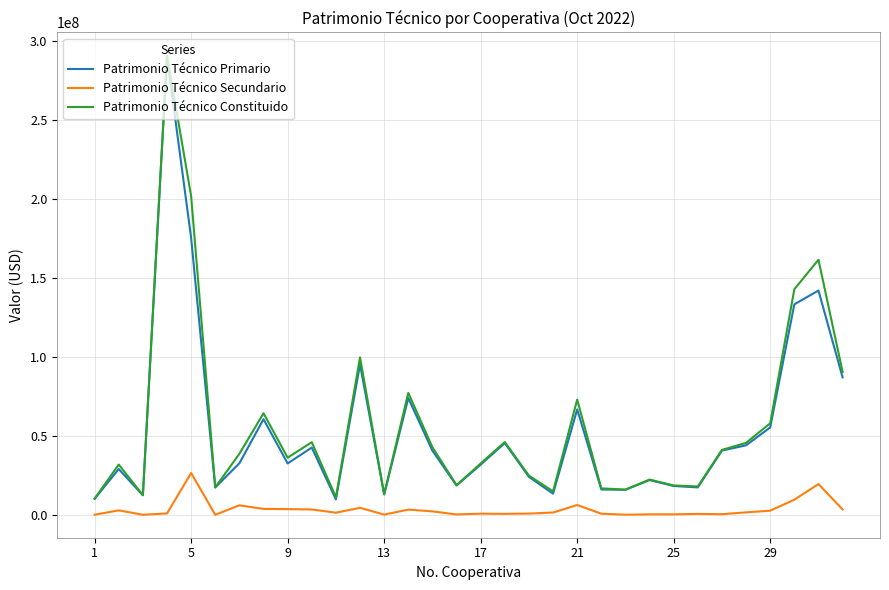

What is the greatest value displayed?

291117240.8